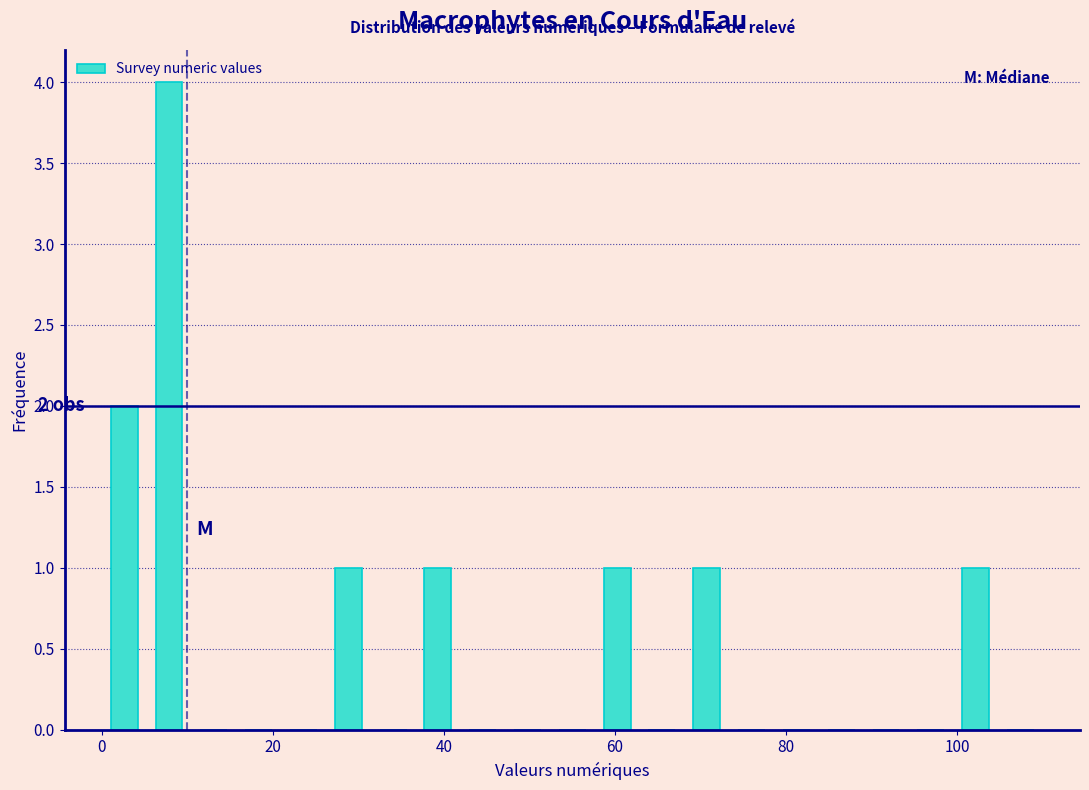

Around what value on the x-axis is the tallest bar? Give the approximate position of its centre, as read against the axis.

8